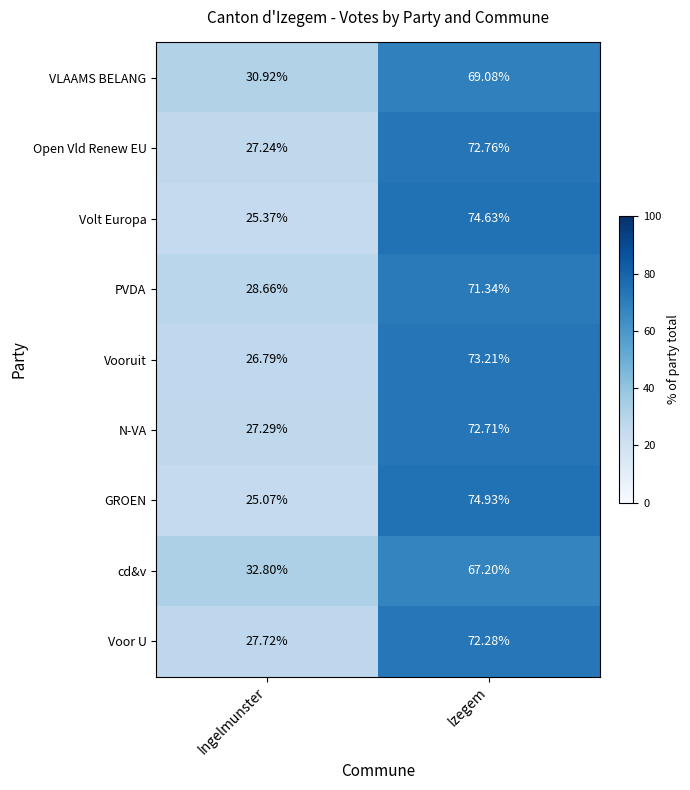

Which series has the widest spread of values?

GROEN